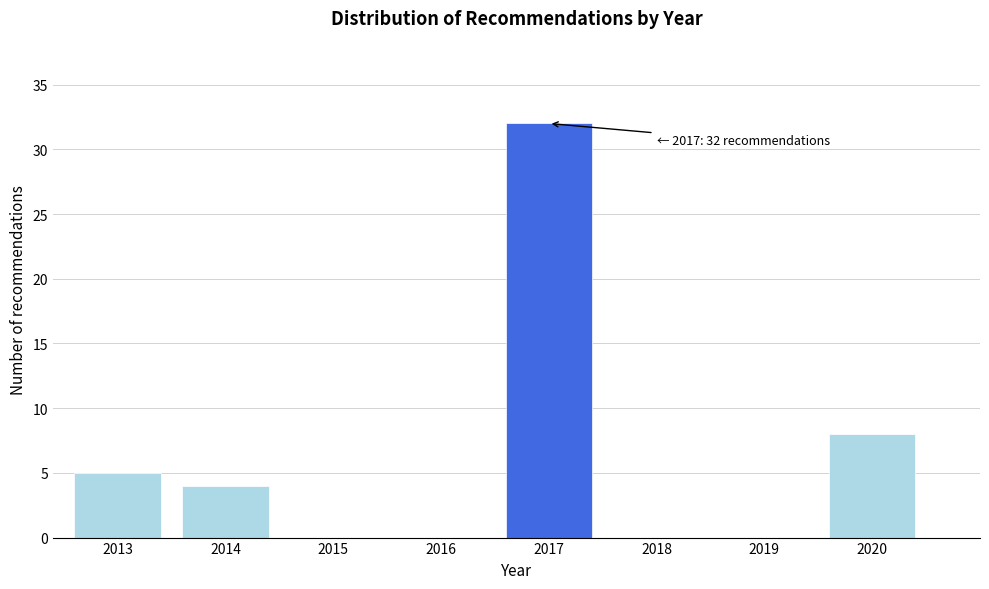

Reading left to right, extract all data points from this chart.

2013=5	2014=4	2015=0	2016=0	2017=32	2018=0	2019=0	2020=8